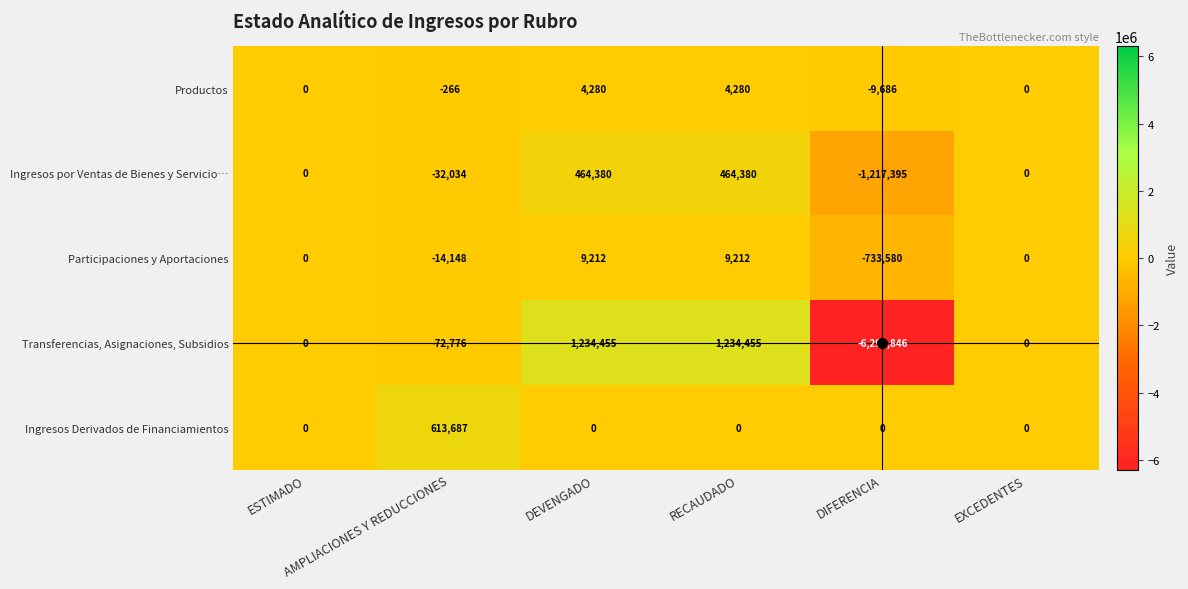

Which series has the largest range (max minus min)?

Transferencias, Asignaciones, Subsidios